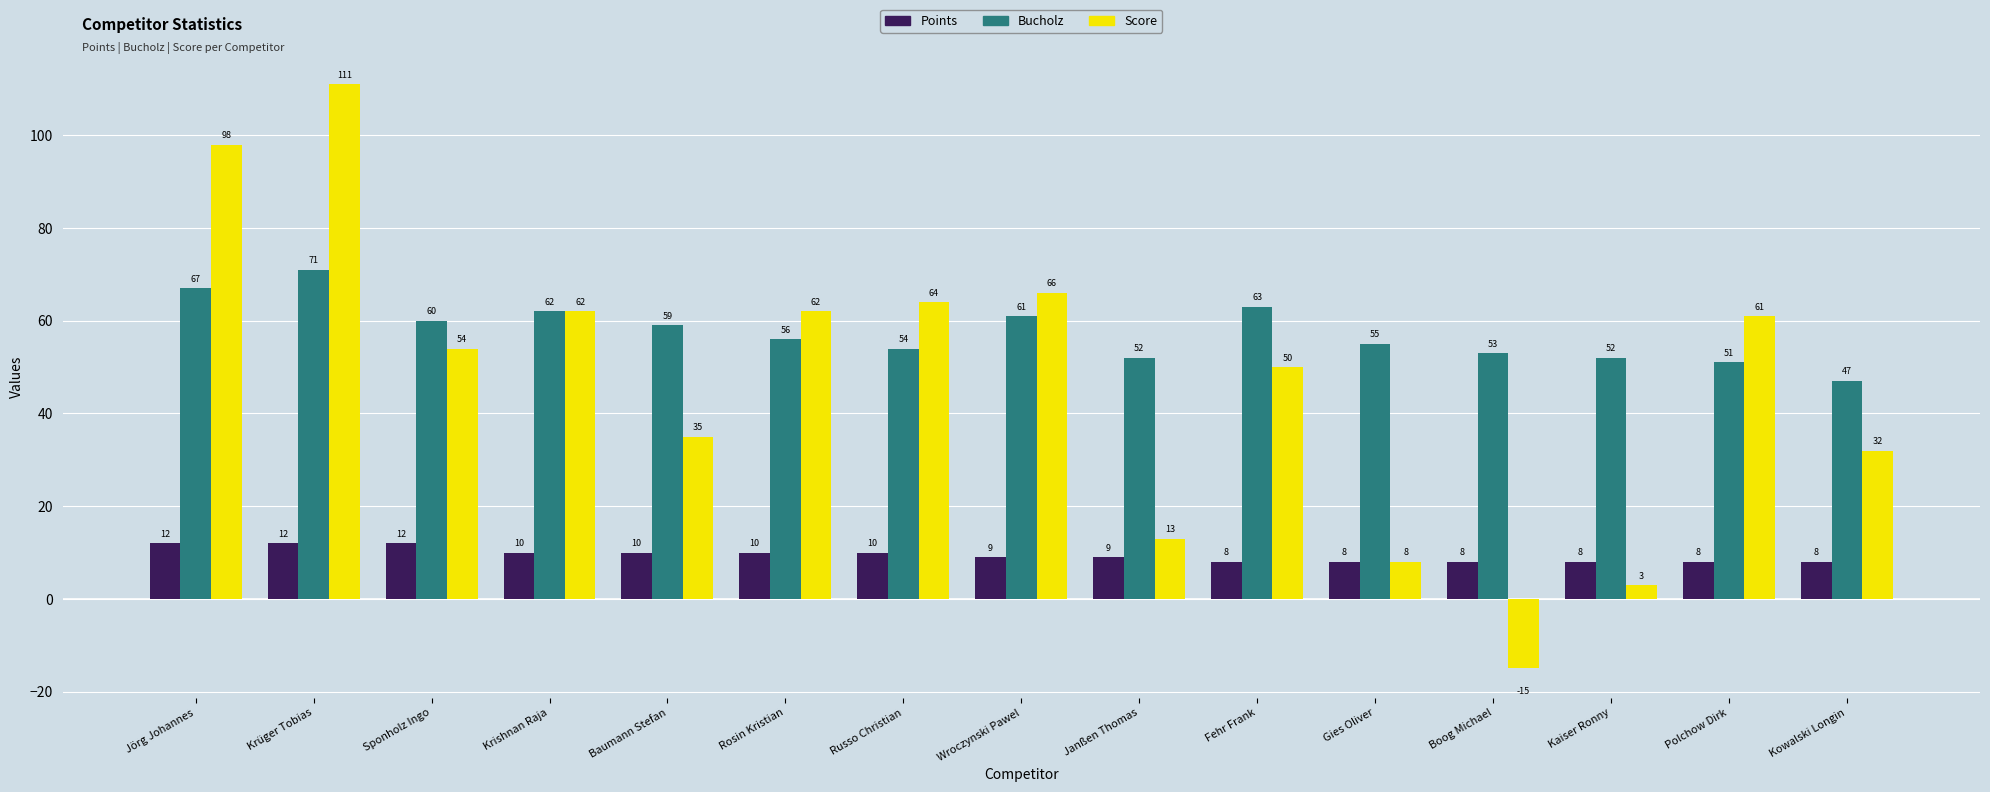

Reading left to right, list all the values displayed in this chart.

Points: Jörg Johannes=12	Krüger Tobias=12	Sponholz Ingo=12	Krishnan Raja=10	Baumann Stefan=10	Rosin Kristian=10	Russo Christian=10	Wroczynski Pawel=9	Janßen Thomas=9	Fehr Frank=8	Gies Oliver=8	Boog Michael=8	Kaiser Ronny=8	Polchow Dirk=8	Kowalski Longin=8
Bucholz: Jörg Johannes=67	Krüger Tobias=71	Sponholz Ingo=60	Krishnan Raja=62	Baumann Stefan=59	Rosin Kristian=56	Russo Christian=54	Wroczynski Pawel=61	Janßen Thomas=52	Fehr Frank=63	Gies Oliver=55	Boog Michael=53	Kaiser Ronny=52	Polchow Dirk=51	Kowalski Longin=47
Score: Jörg Johannes=98	Krüger Tobias=111	Sponholz Ingo=54	Krishnan Raja=62	Baumann Stefan=35	Rosin Kristian=62	Russo Christian=64	Wroczynski Pawel=66	Janßen Thomas=13	Fehr Frank=50	Gies Oliver=8	Boog Michael=-15	Kaiser Ronny=3	Polchow Dirk=61	Kowalski Longin=32